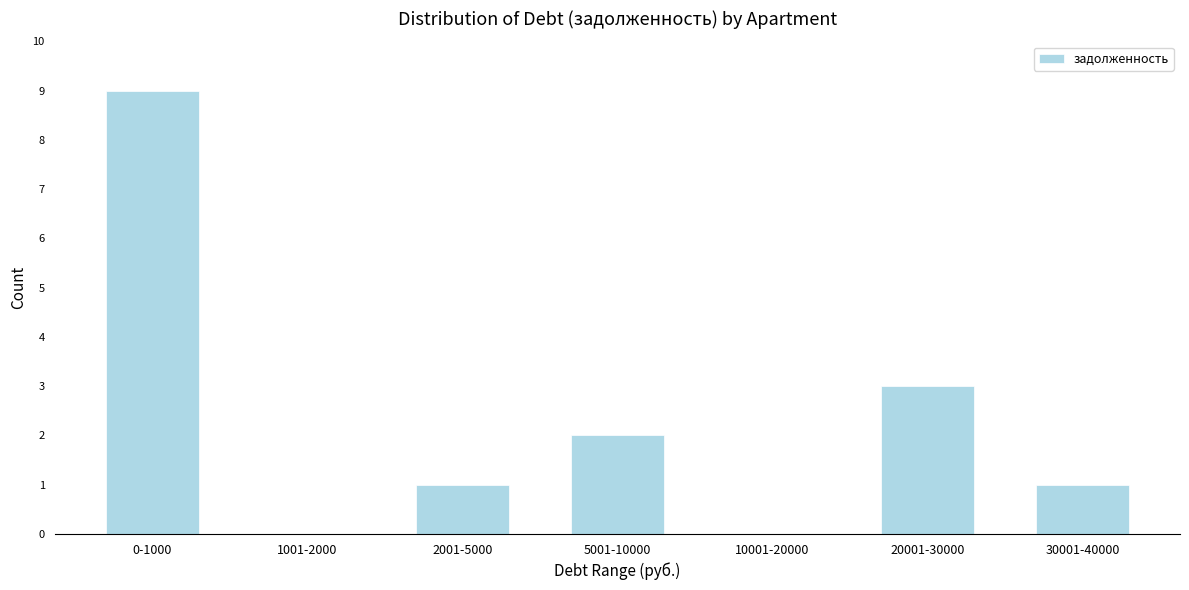

Reading left to right, transcribe all the data shown in this chart.

0-1000=9	1001-2000=0	2001-5000=1	5001-10000=2	10001-20000=0	20001-30000=3	30001-40000=1